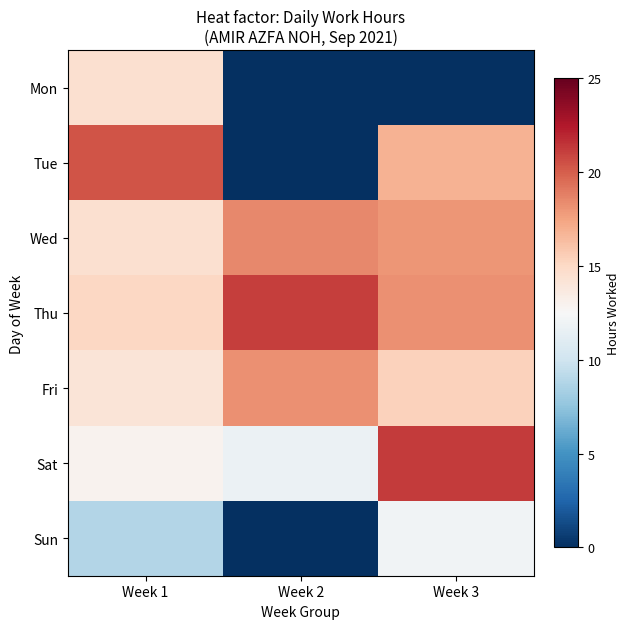

List the series in order of their peak value, highest first.

Sat, Thu, Tue, Wed, Fri, Mon, Sun